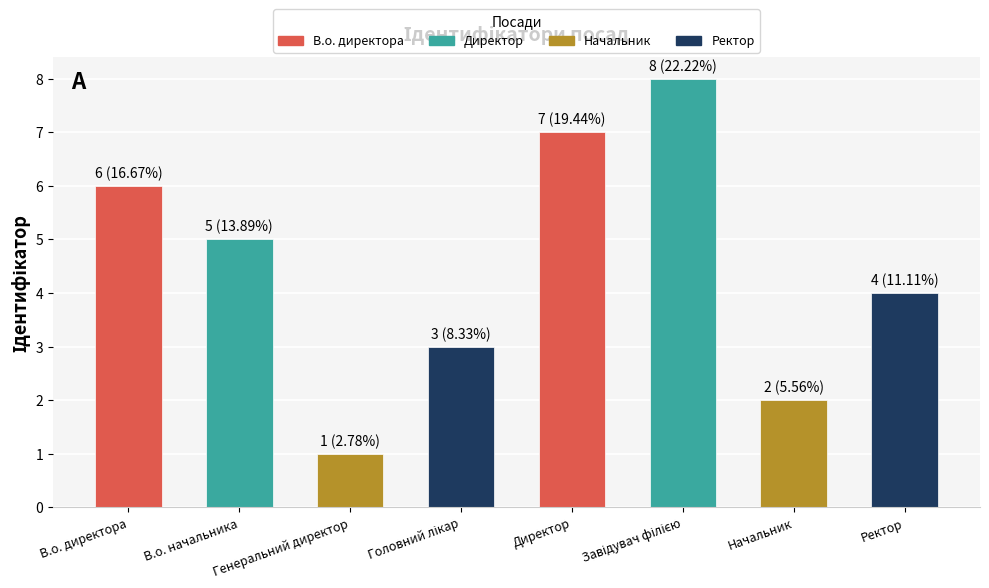

True or false: the data shows 0 at Генеральний директор.

False